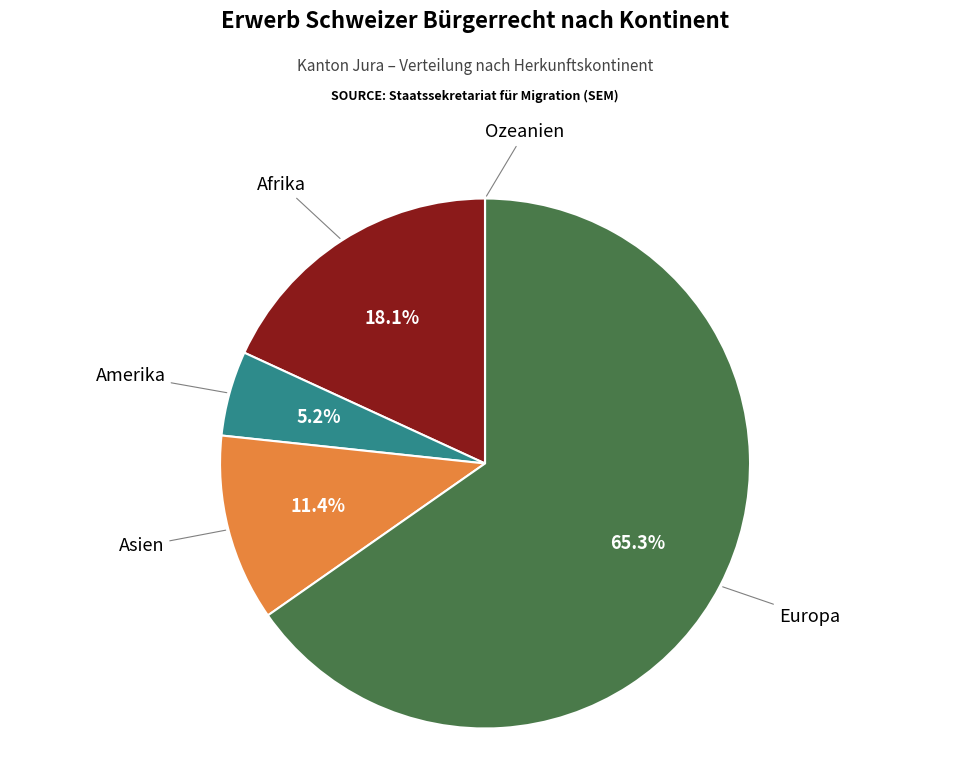

What percentage is the Europa slice, to the nearest percent?

65%